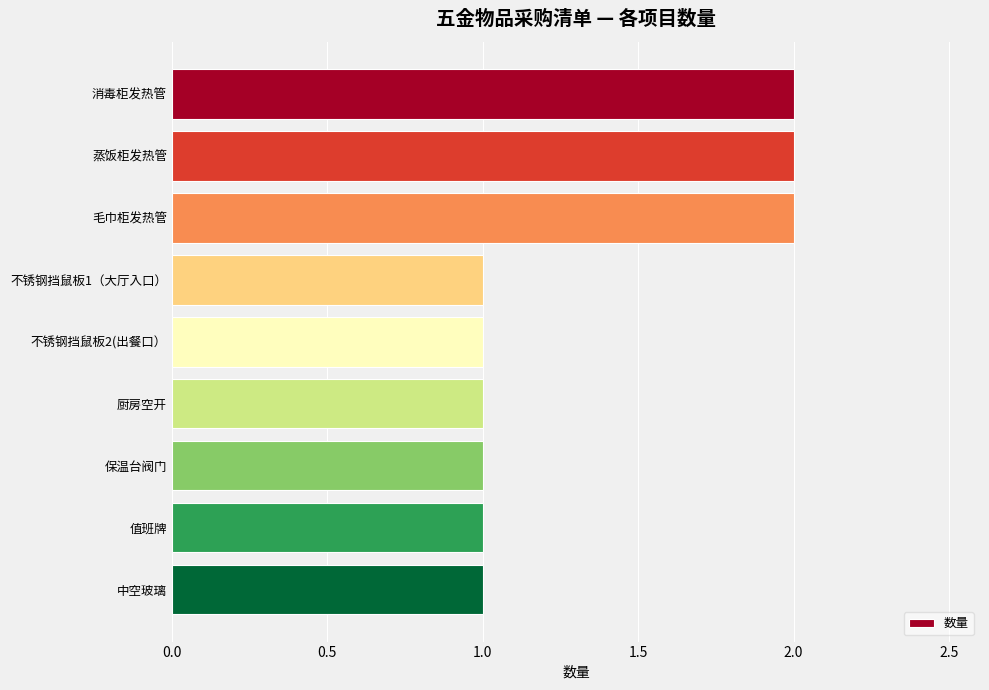

How many categories are shown in the chart?

9